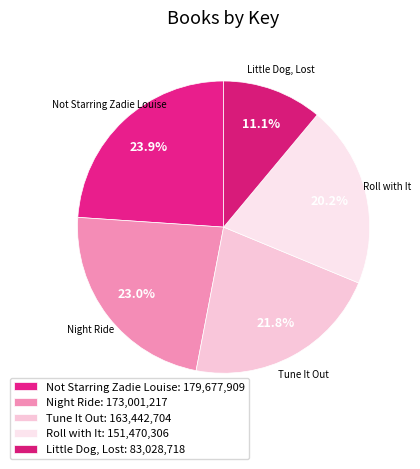

How many slices are in this pie chart?

5